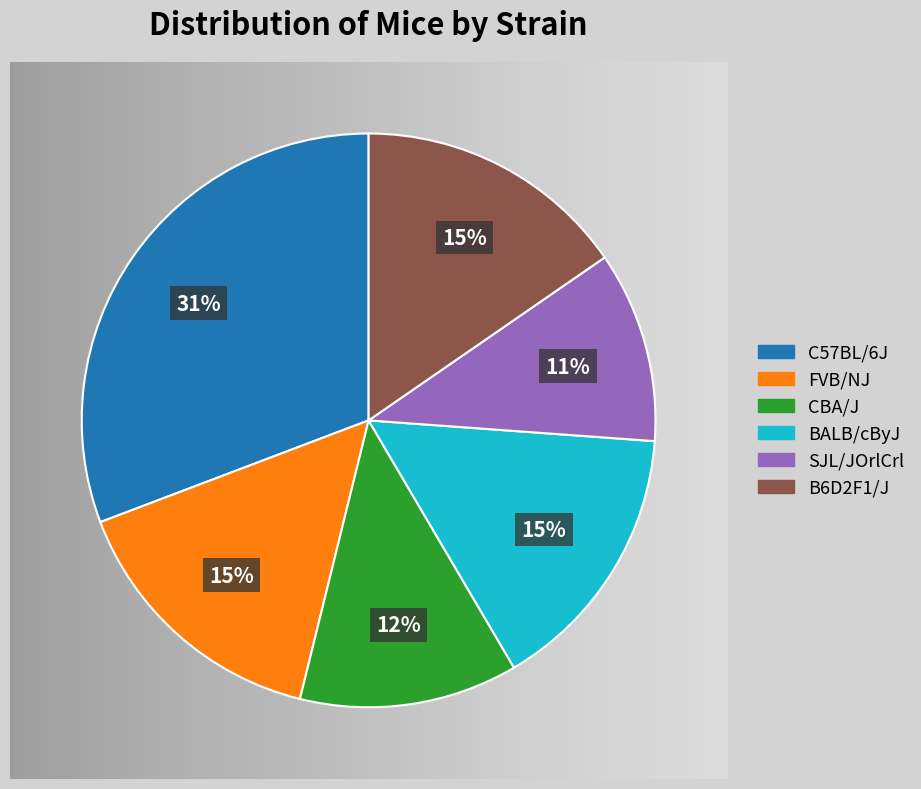

How many slices are in this pie chart?

6